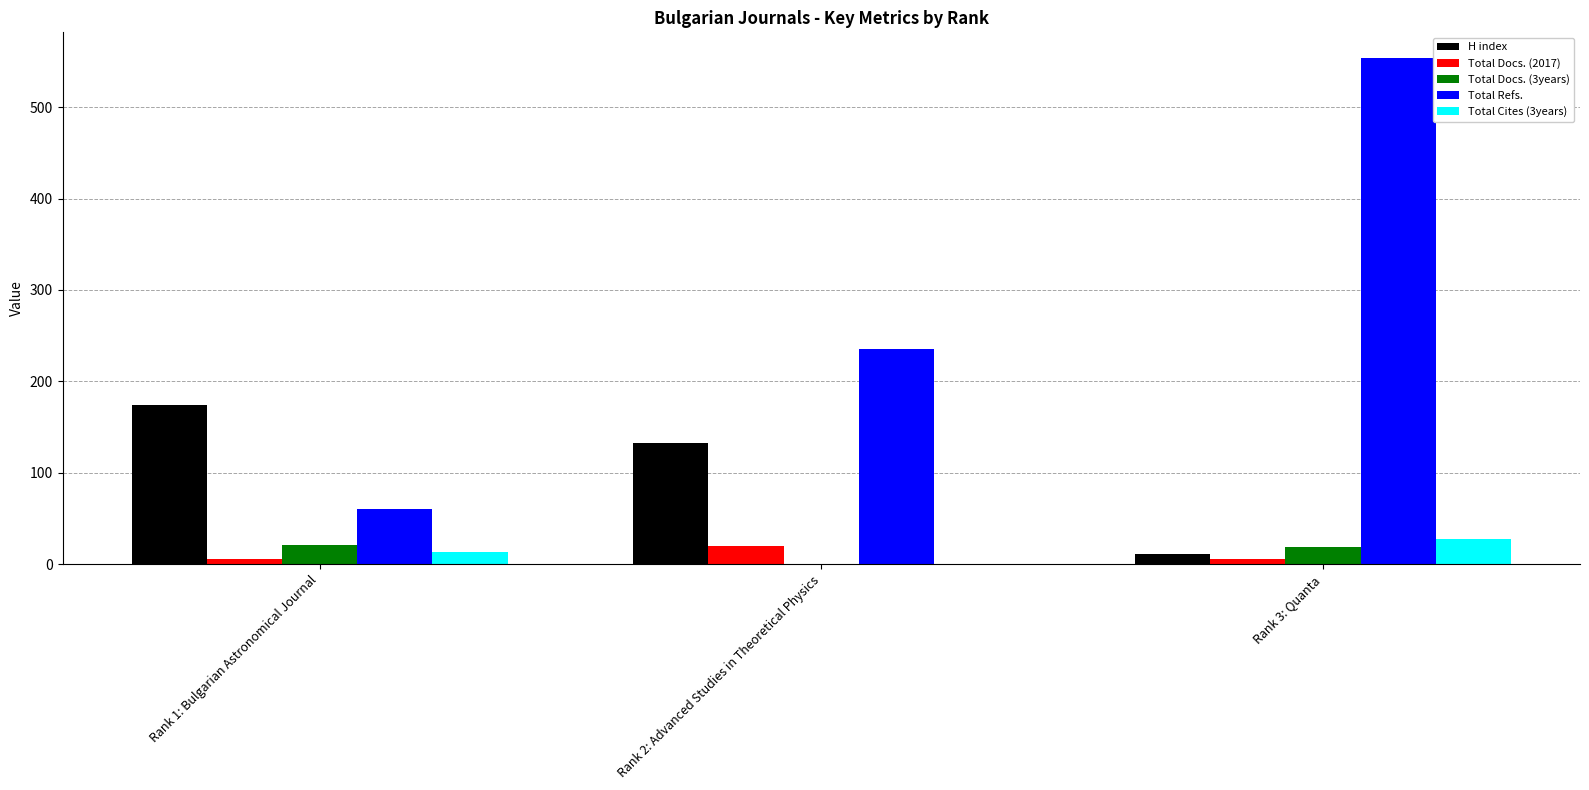

What is the maximum value shown in the chart?

554